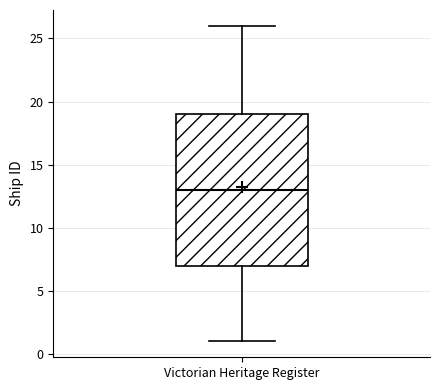

Transcribe this box plot: give where the median line is, the range the box spans, and where the two whiskers end, as read against the y-axis. The values are not printed on the chart, so give them approximately, as read against the axis.

median 13, box 7 to 19, whiskers 1 to 26